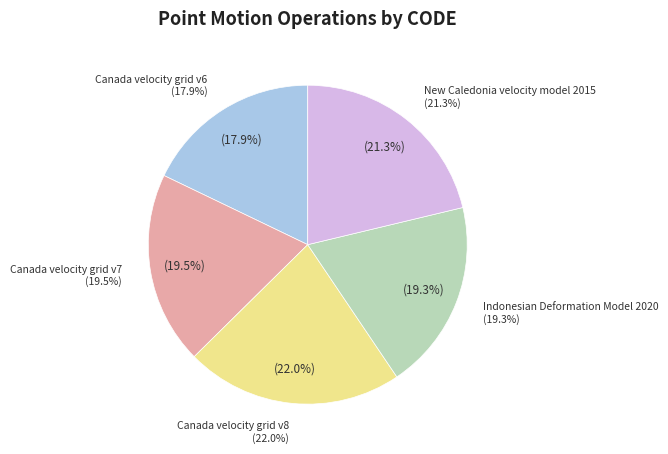

To the nearest percent, what percentage of the pie is New Caledonia velocity model 2015?

21%